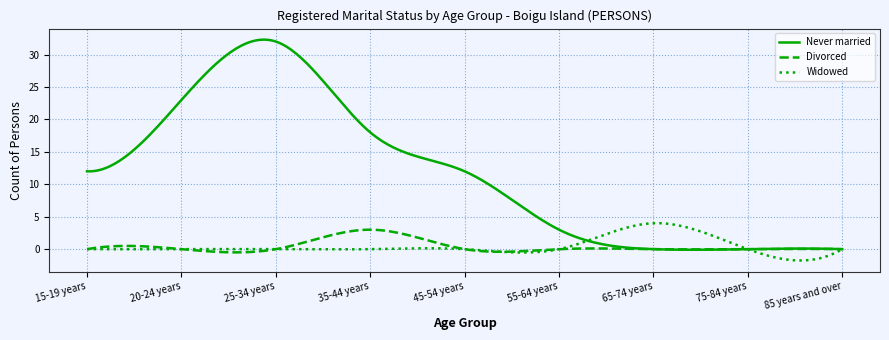

What are all the series names shown in the legend?

Never married, Divorced, Widowed